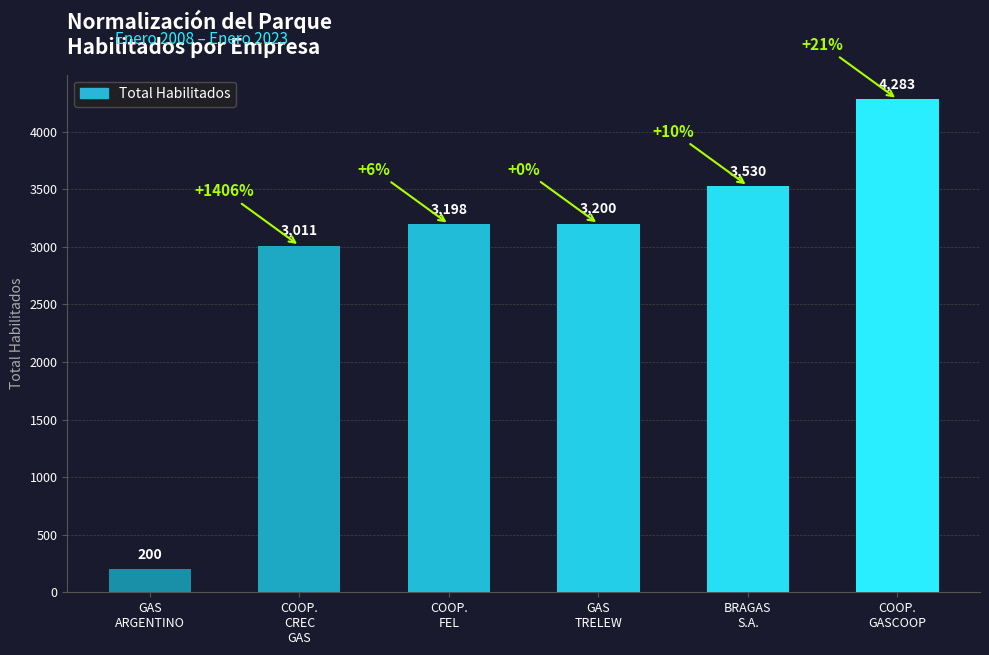

What is the value of the 6th bar from the left?

4283